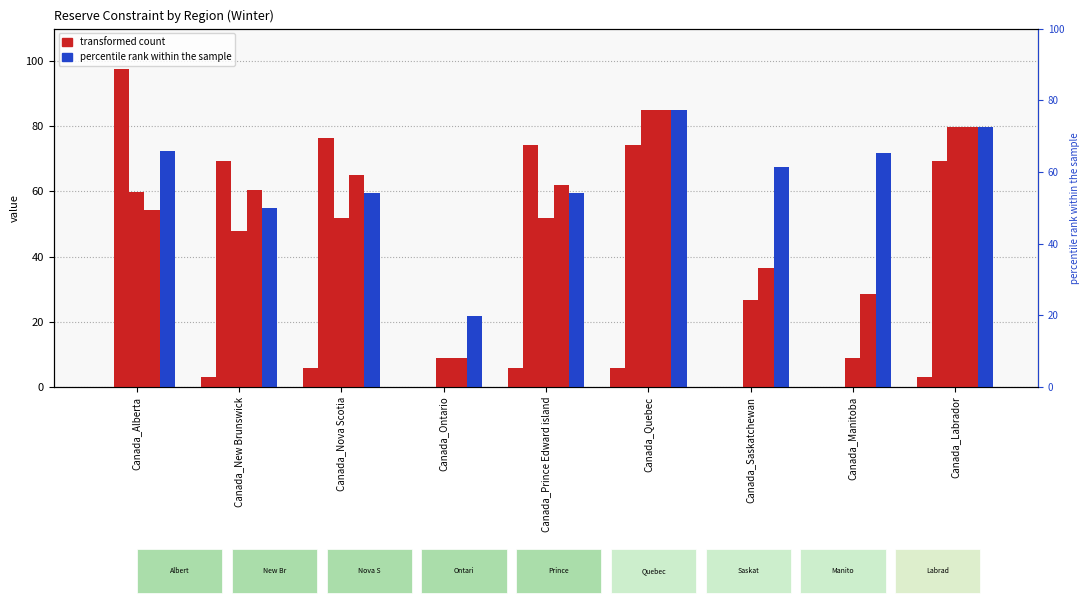

What is the difference between the second highest and minimum values in the 2025 series?

76.3